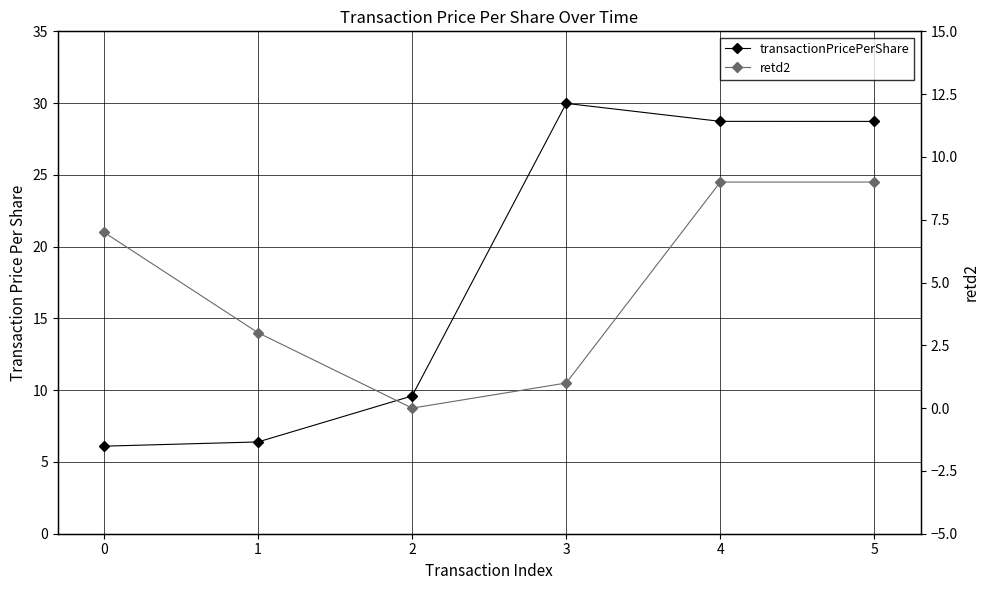

True or false: transactionPricePerShare has more than 0 points higher than both neighbors.

True